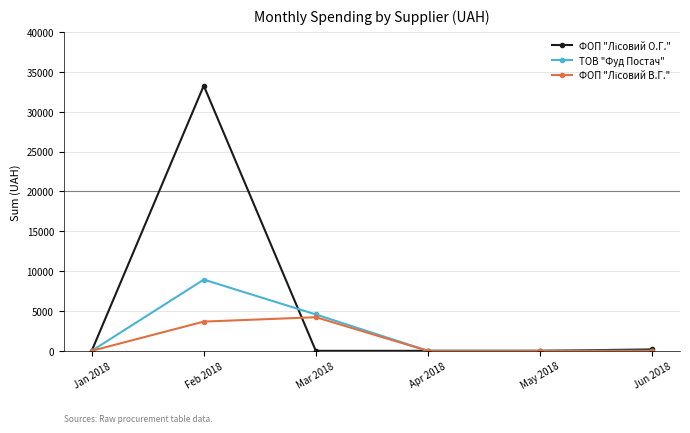

What is the label of the 6th point from the right?

Jan 2018